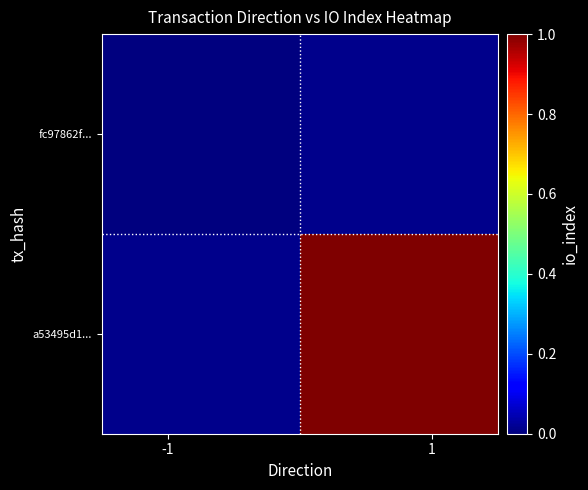

At how many categories does at least one series exceed 0?

1